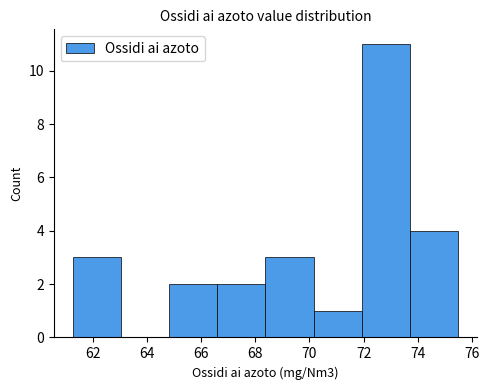

How tall is the bar that spans 68.4 to 70.2 on the x-axis? Neither the bar edges nor the heights are printed on the chart, so give them approximately, as read against the axes.

3